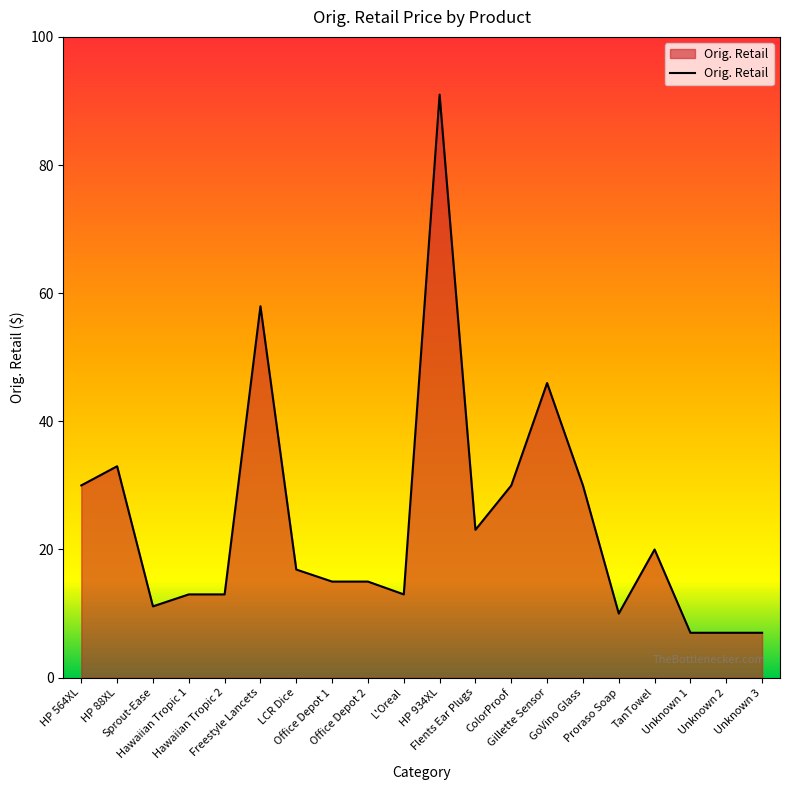

What is the smallest value displayed?

7.0